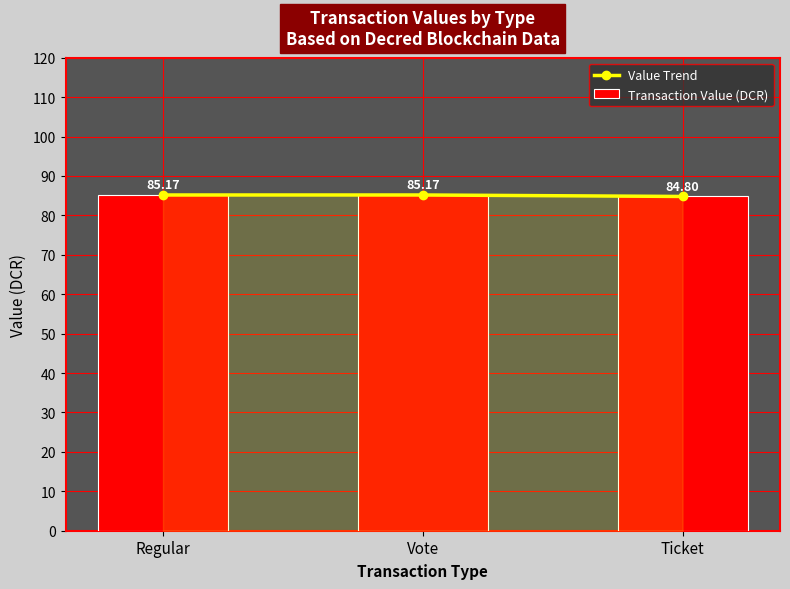

How many categories are shown in the chart?

3